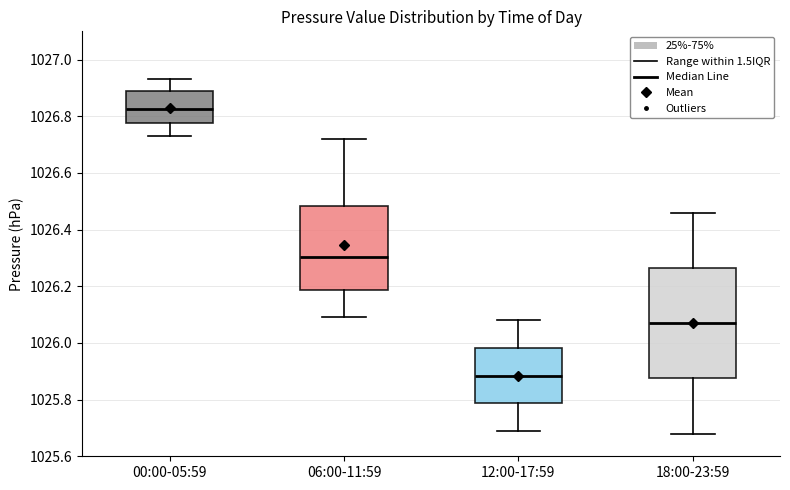

Which box has the highest median line?

00:00-05:59